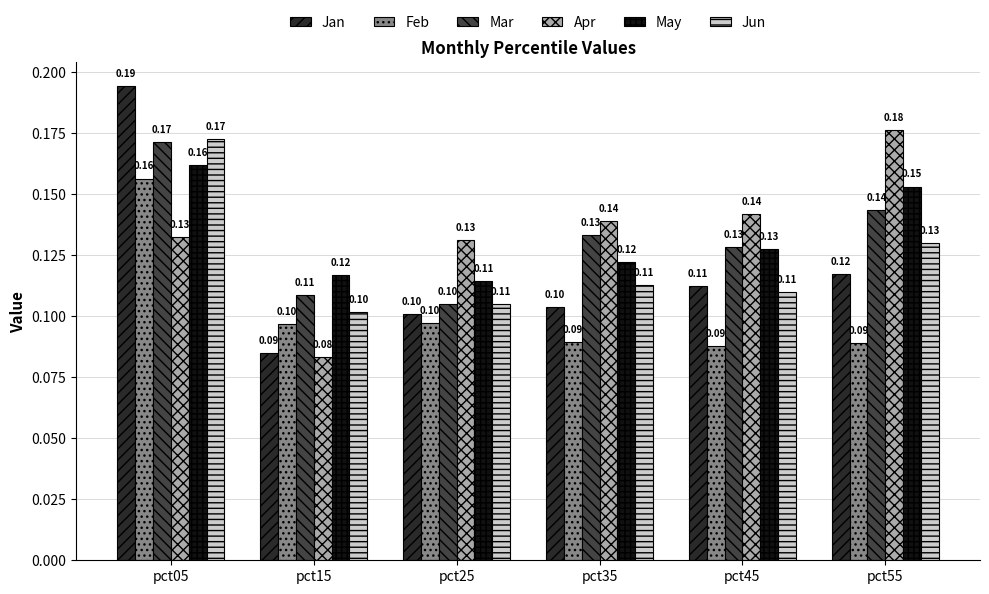

Which series has the largest total across all categories?

Apr